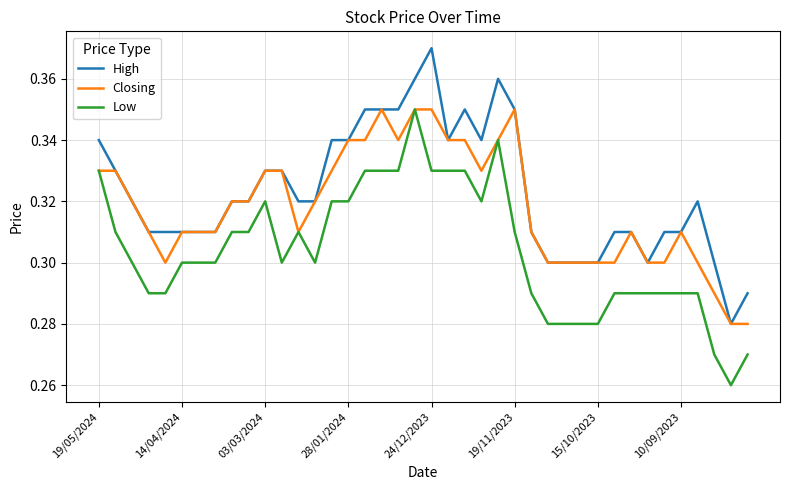

Rank the series by their average value, from lowest to highest.

Low, Closing, High